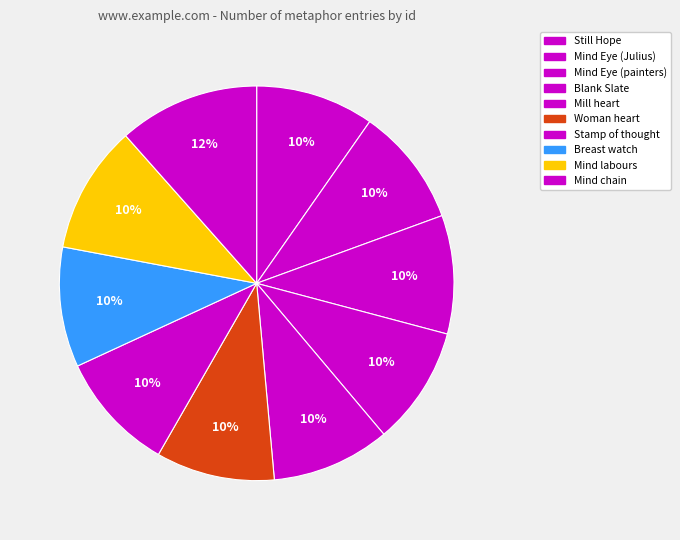

Rank the categories by value from lowest to highest.

Still Hope / heart mirror, Mind Eye / Julius mists of pride, Mind Eye / painters set to work, Blank Slate / Locke tabula rasa, Mill heart / nether millstone, Woman heart / judge, Stamp of thought, Breast watch / thrice he rose, Mind labours for cure, Mind chain / Disease dread fiend